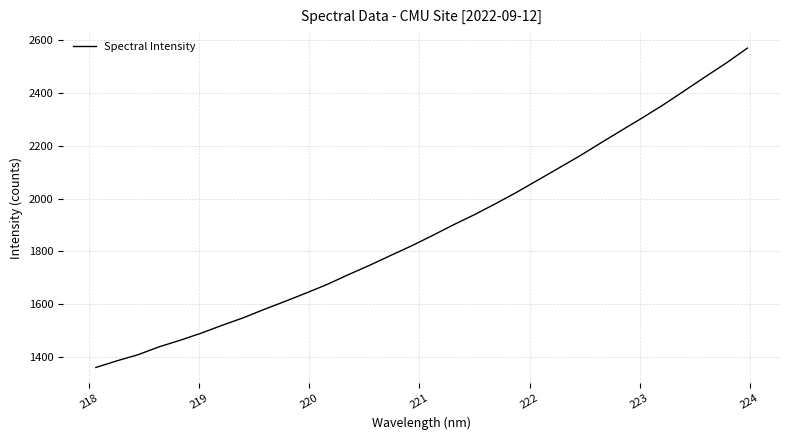

What is the difference between the maximum and minimum values?

1210.9